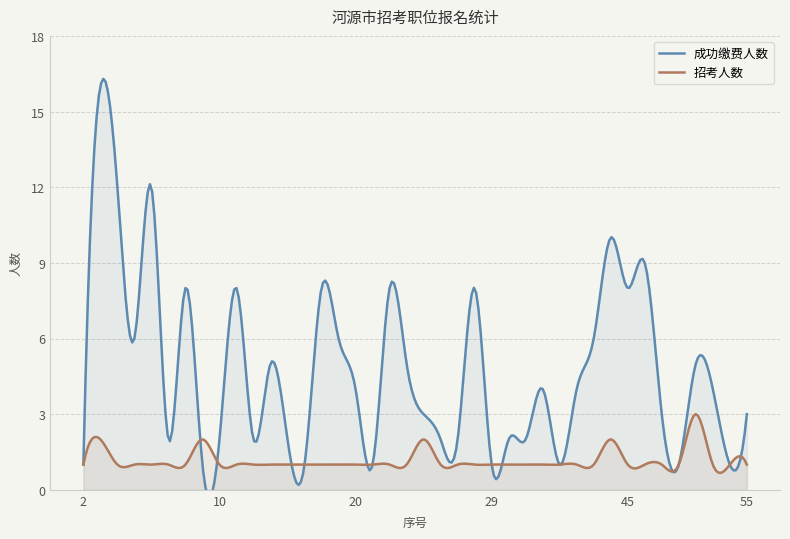

Between 18 and 38, which series saw the biggest shift?

成功缴费人数